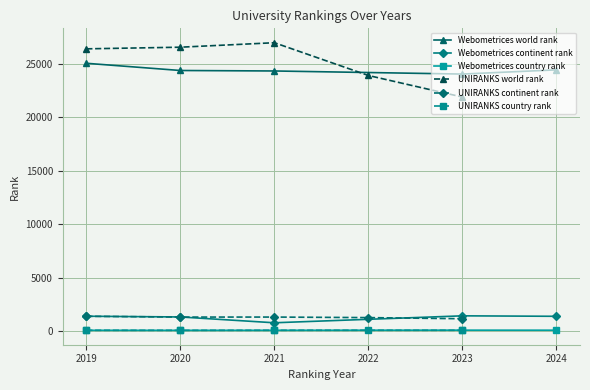

Is the value of UNIRANKS continent rank at 2020 greater than the value of UNIRANKS country rank at 2020?

Yes